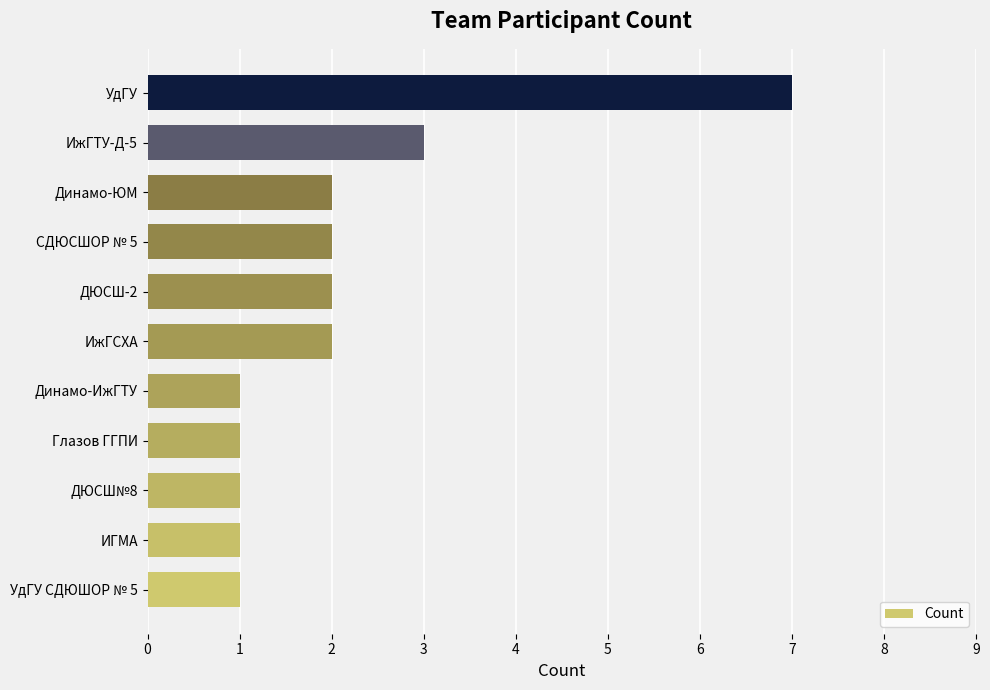

The chart shows a value of 4 at Динамо-ЮМ. True or false?

False